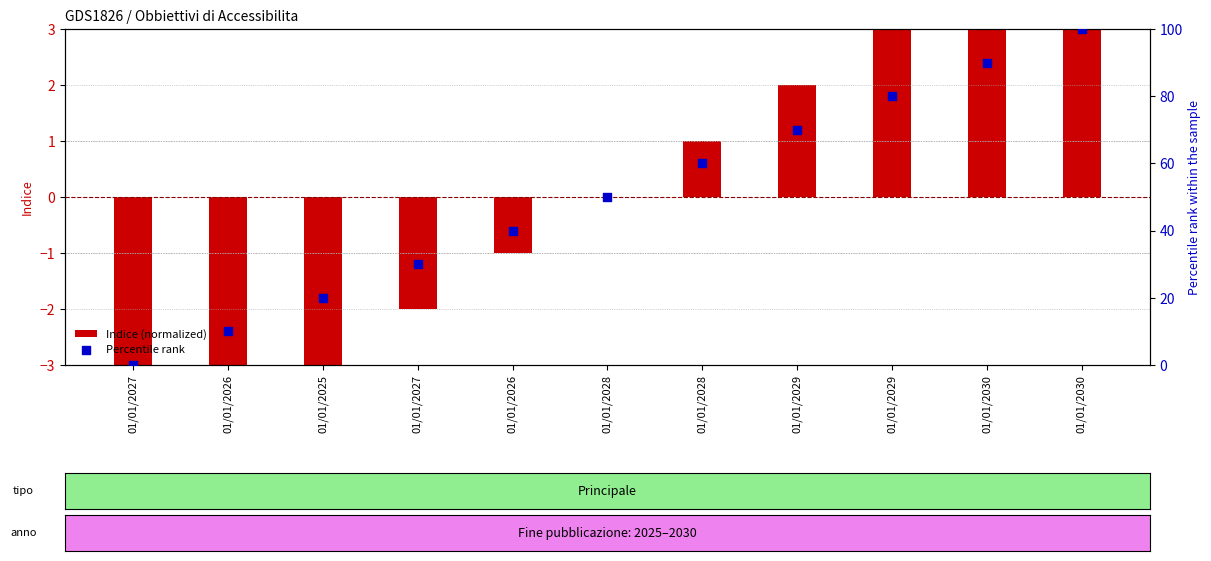

Which series contains the lowest Y value?

Indice (normalized)